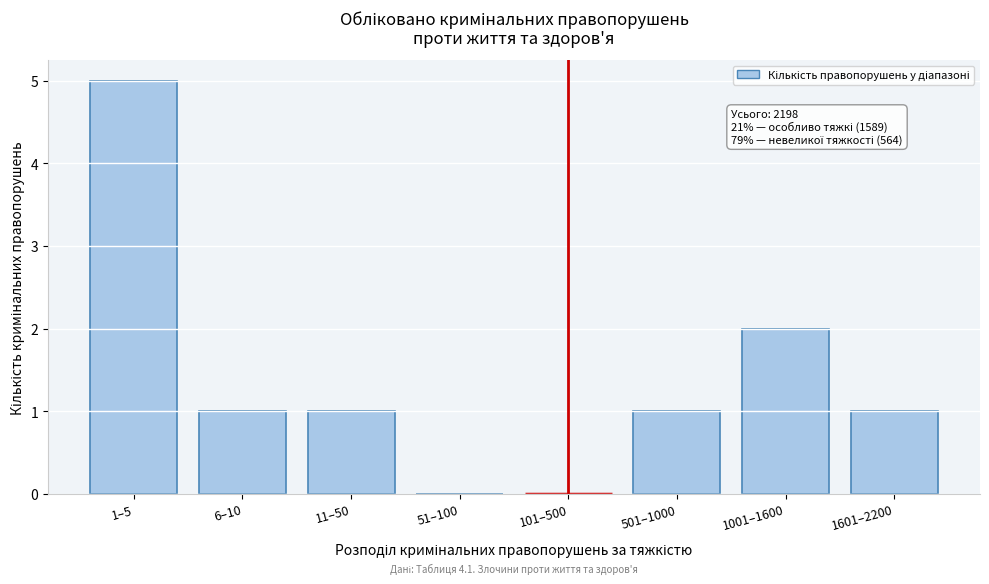

Reading right to left, transcribe all the data shown in this chart.

1601–2200=1	1001–1600=2	501–1000=1	101–500=0	51–100=0	11–50=1	6–10=1	1–5=5